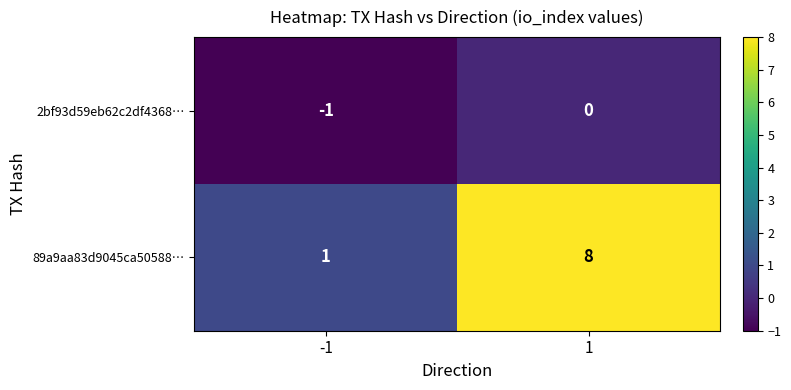

True or false: 2bf93d59eb62c2df4368… has a value of -1 at -1.

True